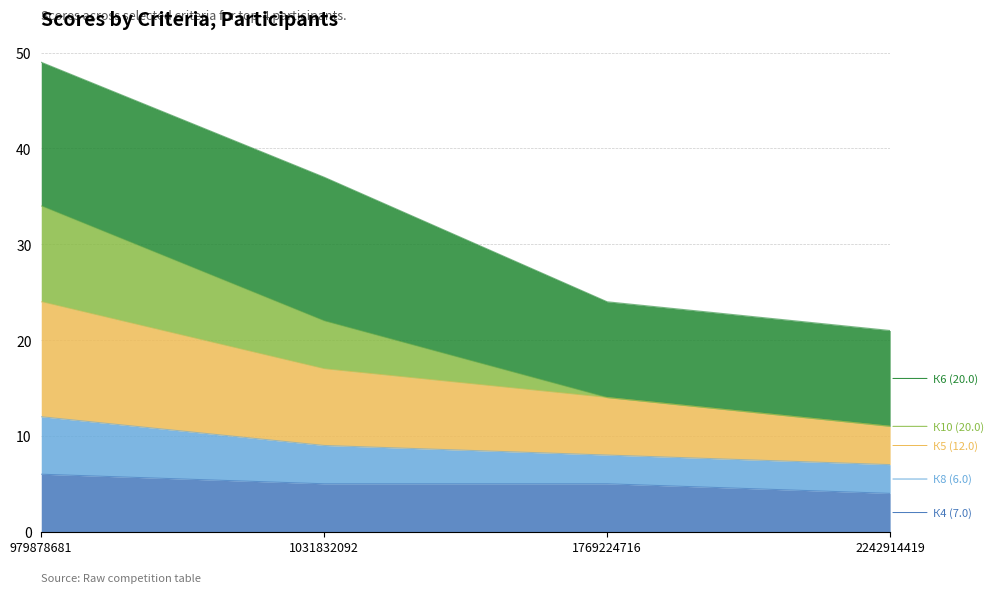

At which category is the sum across all series the highest?

979878681